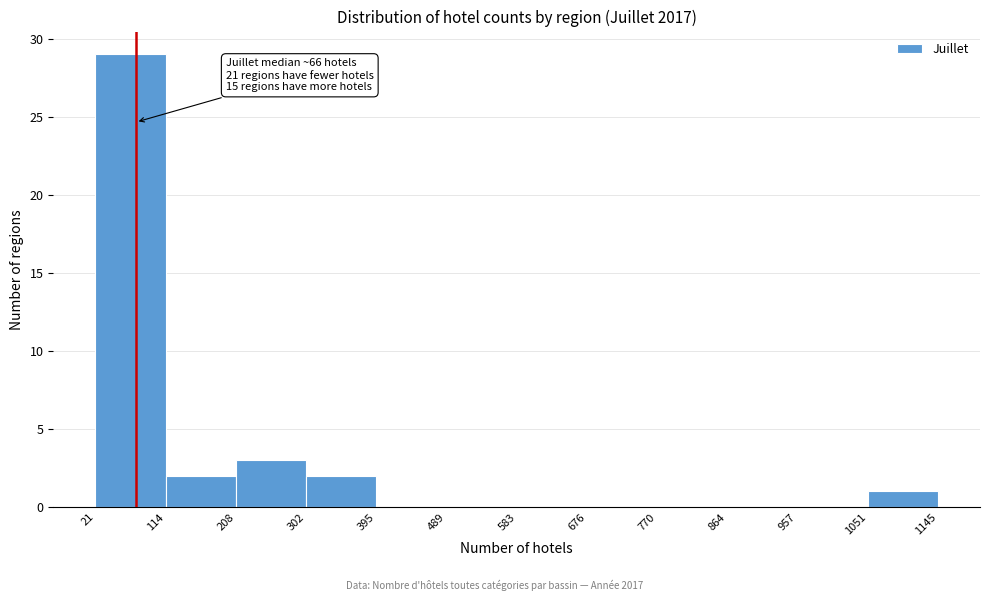

Which range on the x-axis has the tallest bar?

21 to 114